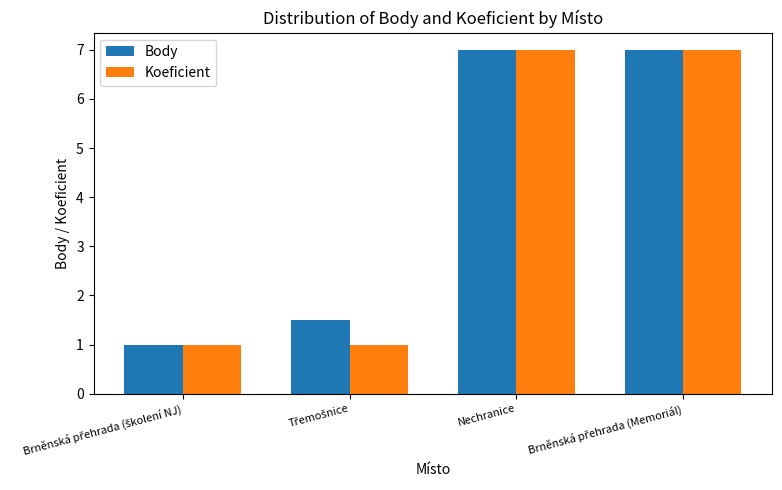

What is the difference between the maximum and minimum values in the Body series?

6.0